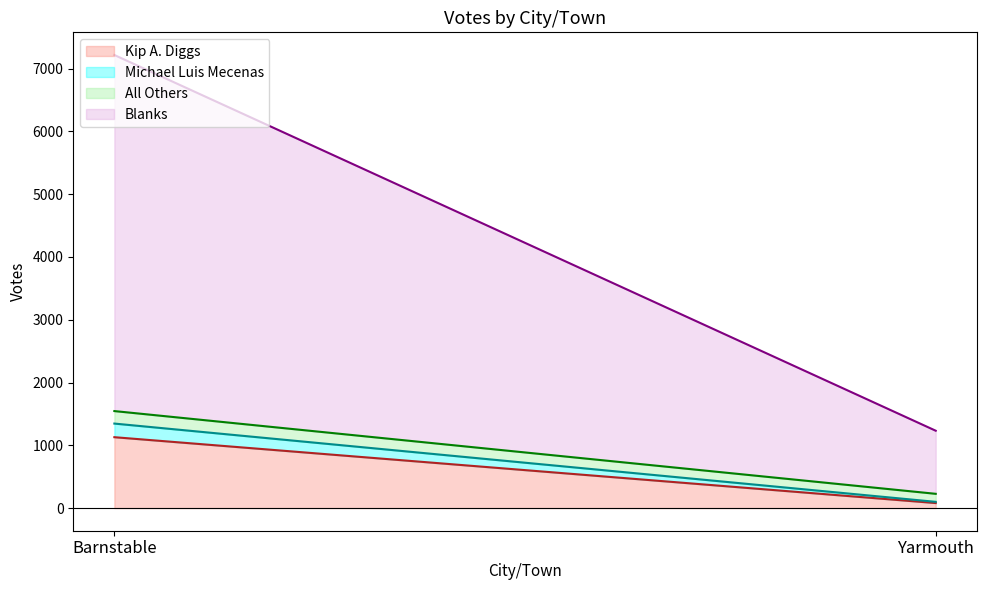

What is the total value across all series at Barnstable?

7217